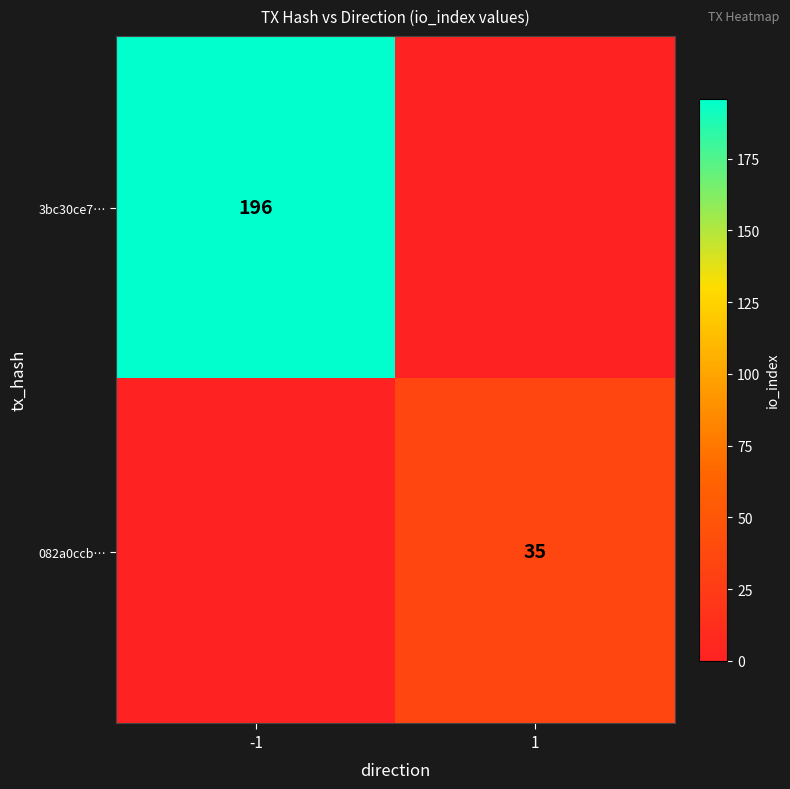

True or false: 082a0ccb… has a value of 35 at 1.

True